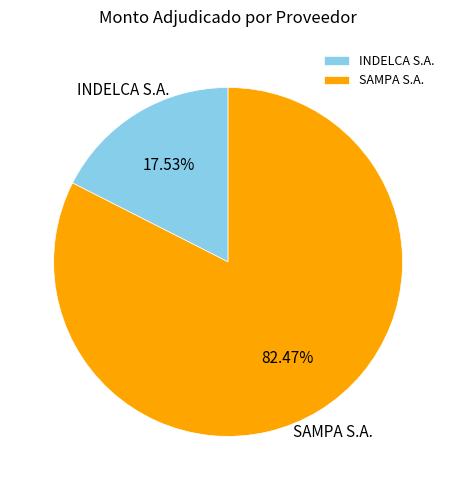

Does SAMPA S.A. represent more than half of the total?

Yes